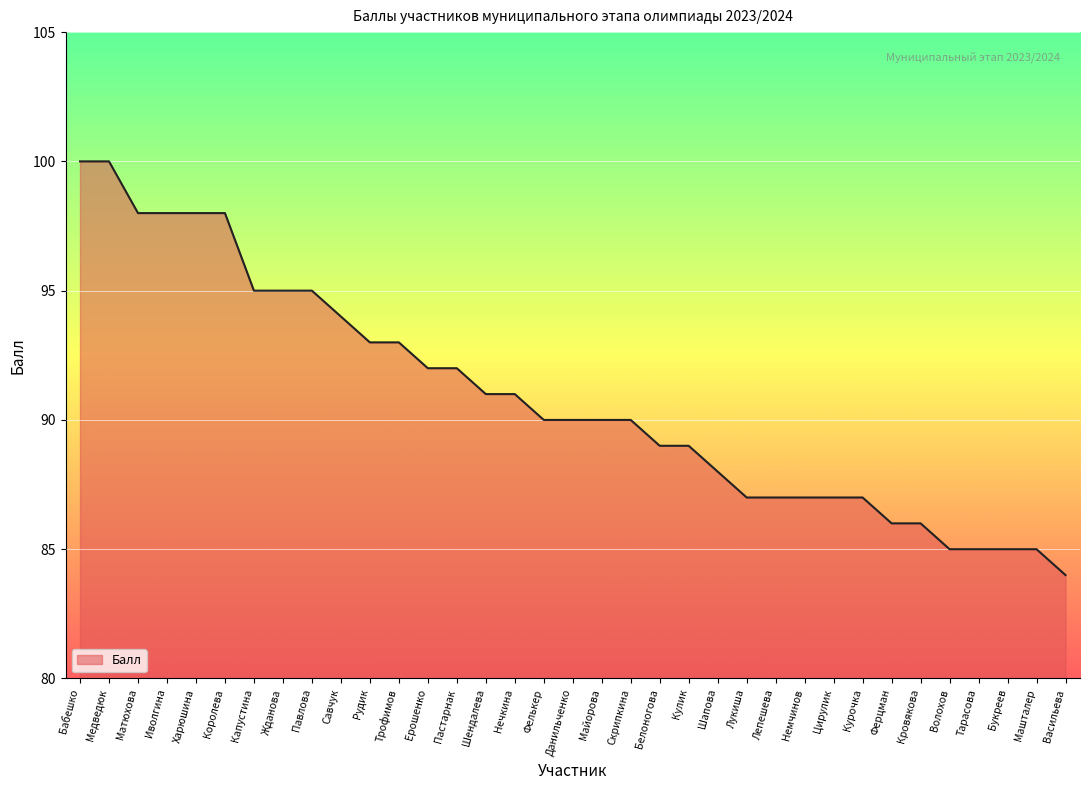

True or false: the data shows 45 at Нечкина.

False